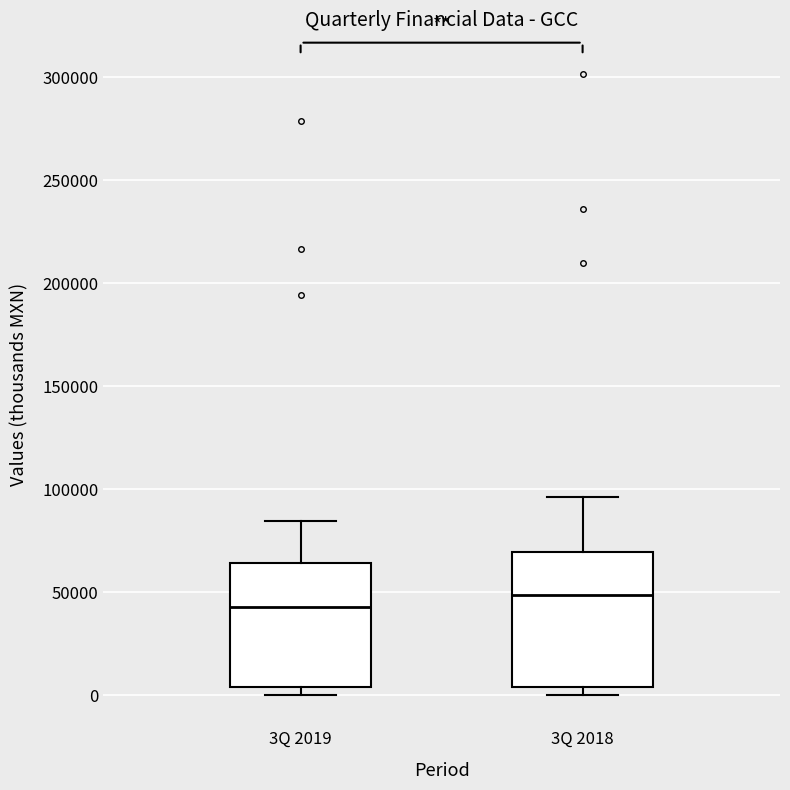

Reading left to right, transcribe this box plot: for each box, give where its median line is, the range the box spans, and where its two whiskers end, as read against the y-axis. The values are not printed on the chart, so give them approximately, as read against the axis.

3Q 2019: median 45000, box 5000 to 65000, whiskers 0 to 85000
3Q 2018: median 50000, box 5000 to 70000, whiskers 0 to 95000